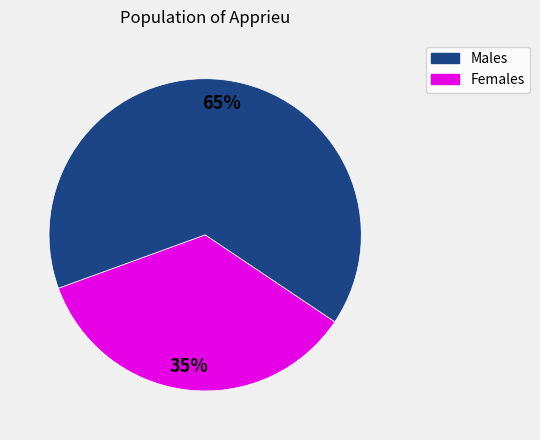

Is there a majority slice in this chart?

Yes